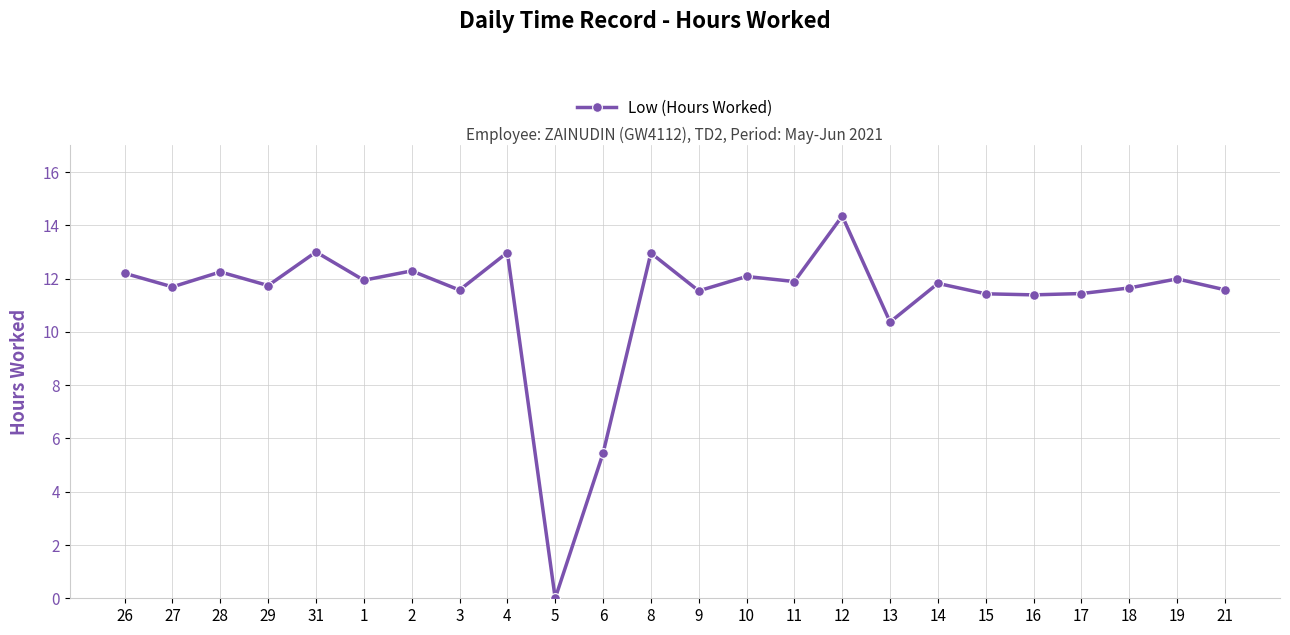

At which label is the value closest to 7?

6